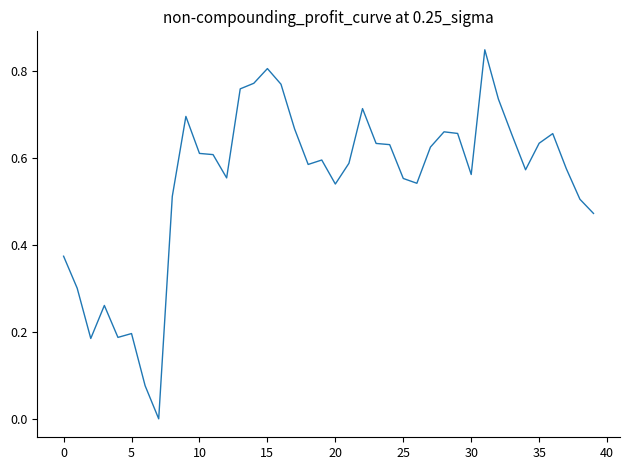

True or false: there are more than 2 points higher than both neighbors.

True